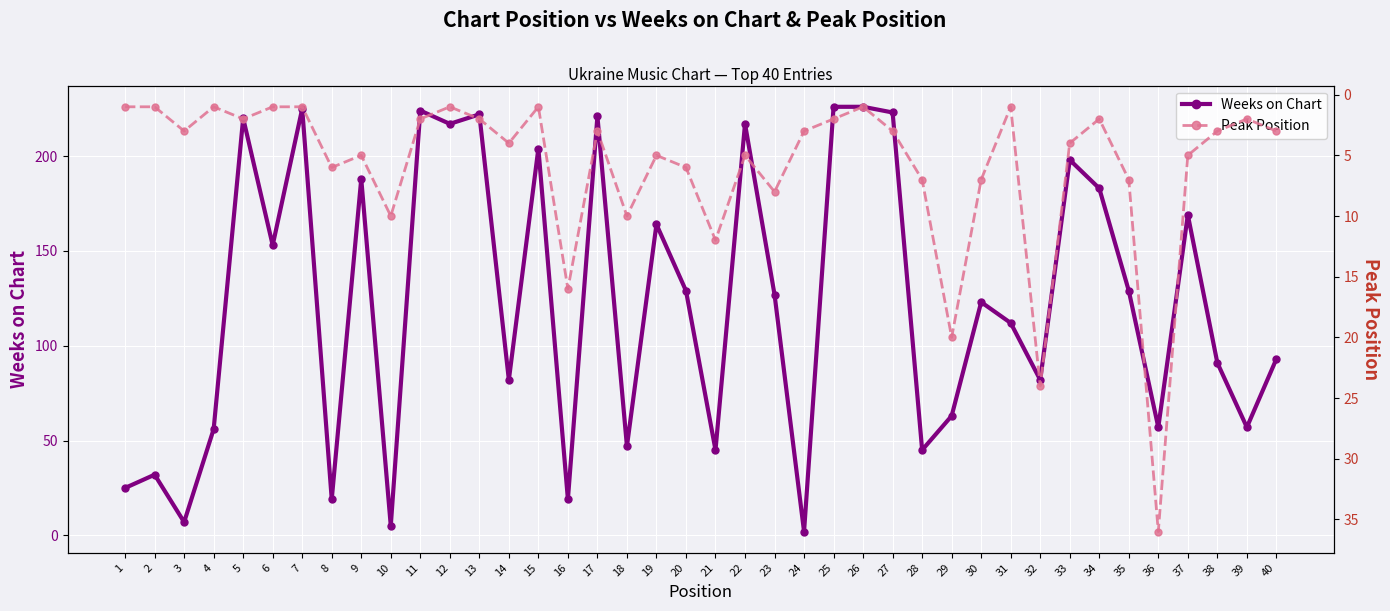

Which series has the widest spread of values?

Weeks on Chart